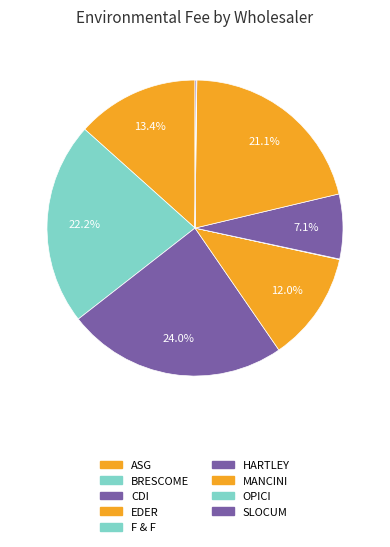

Is it true that ASG is 26% of the pie?

False